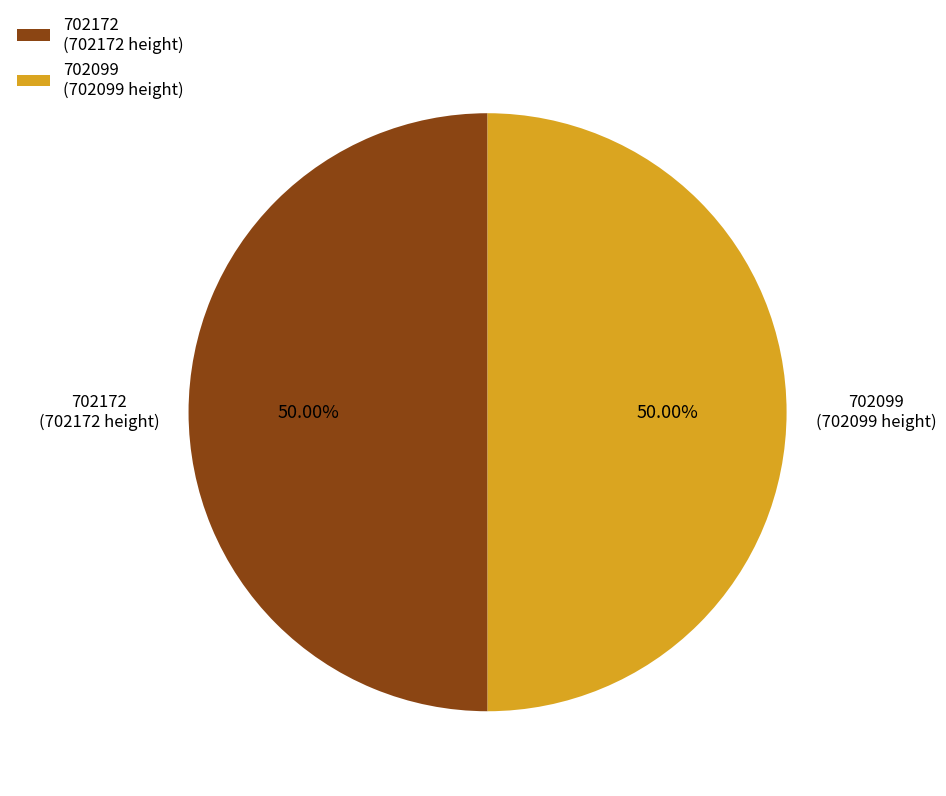

Approximately how many times larger is the value at 702172 (702172 height) compared to 702099 (702099 height)?

1.0